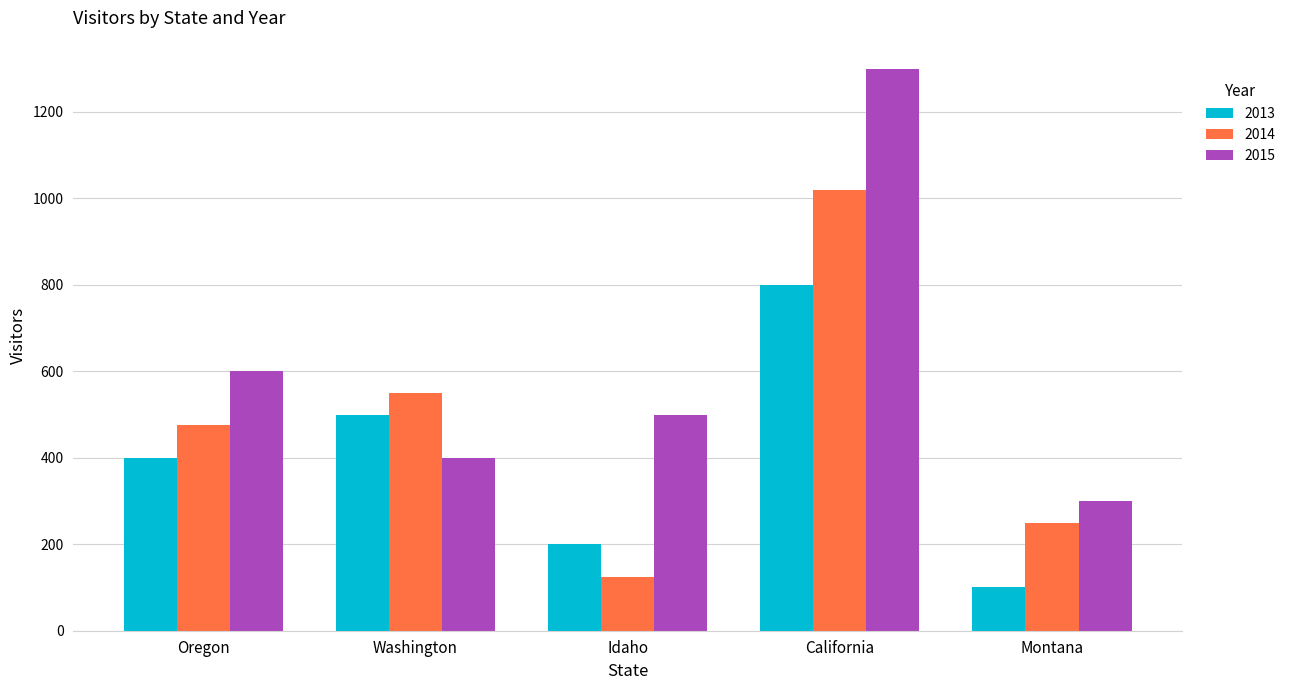

What is the difference between the maximum and second lowest values in the 2013 series?

600